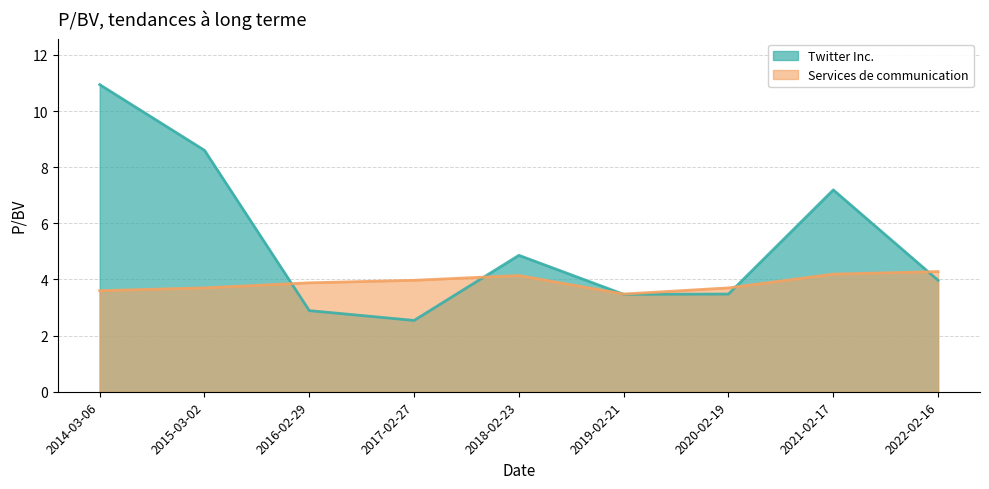

Is the value of Services de communication at 2015-03-02 greater than the value of Twitter Inc. at 2021-02-17?

No